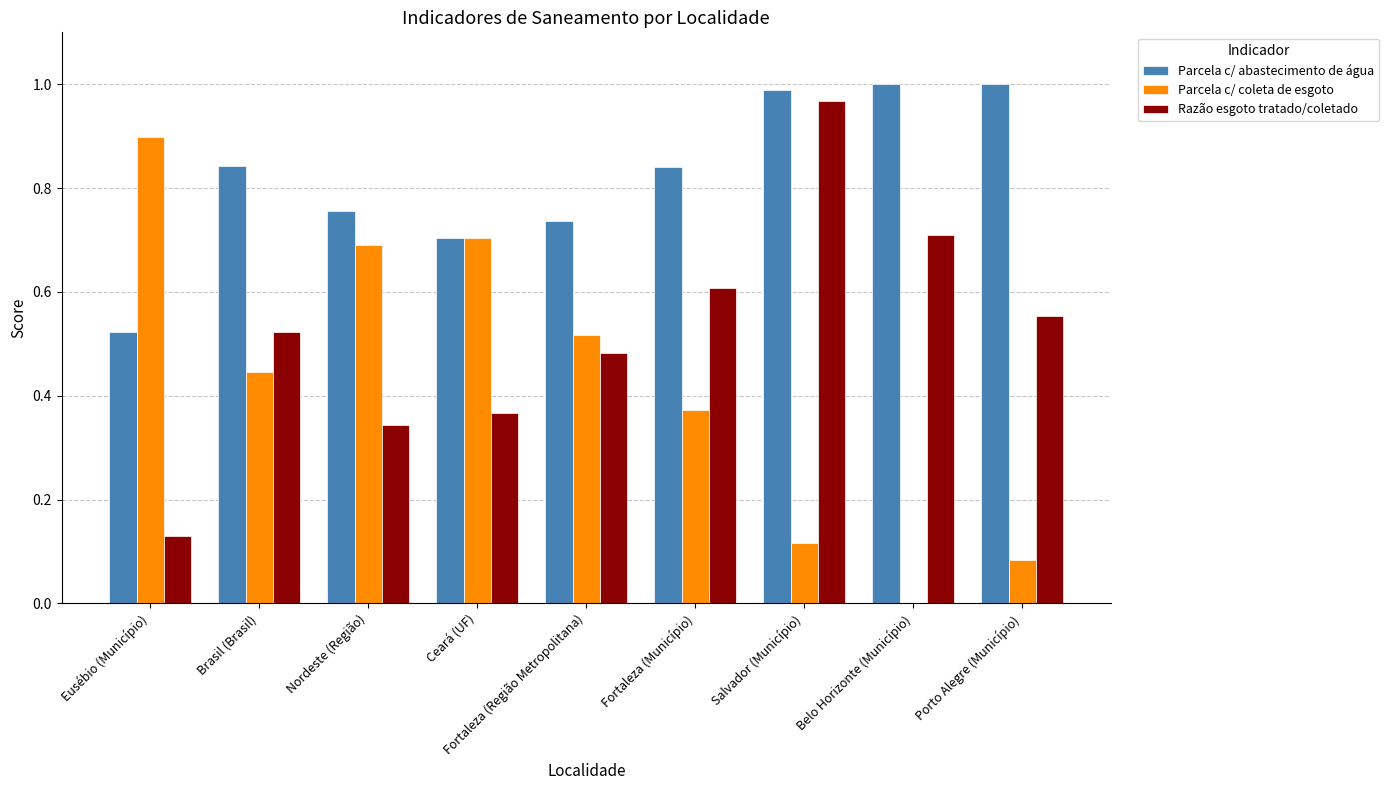

Is it true that Parcela c/ abastecimento de água equals 1.0 at Ceará (UF)?

False